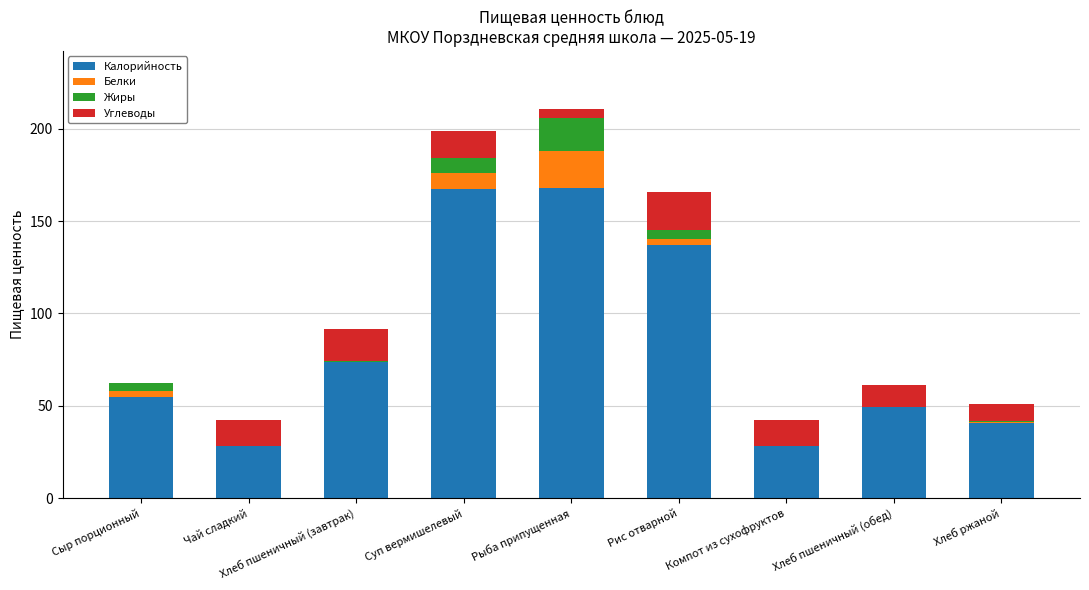

What is the total value across all series at Суп вермишелевый?

198.6